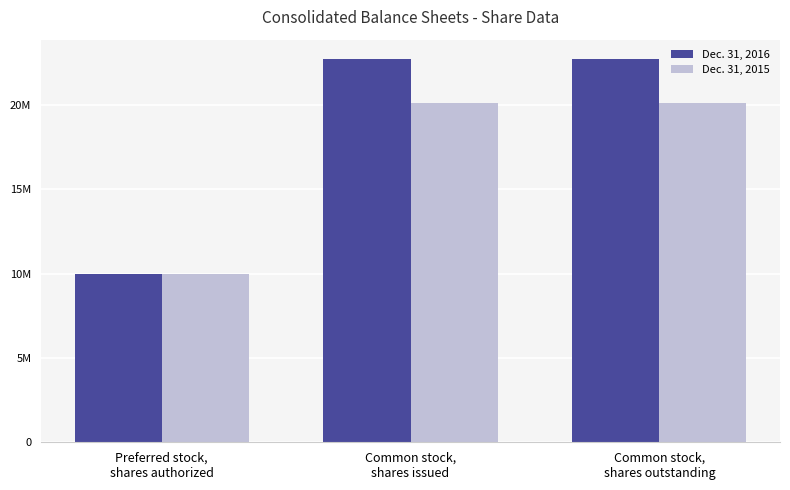

What is the difference between the maximum and minimum values in the Dec. 31, 2015 series?

10133757